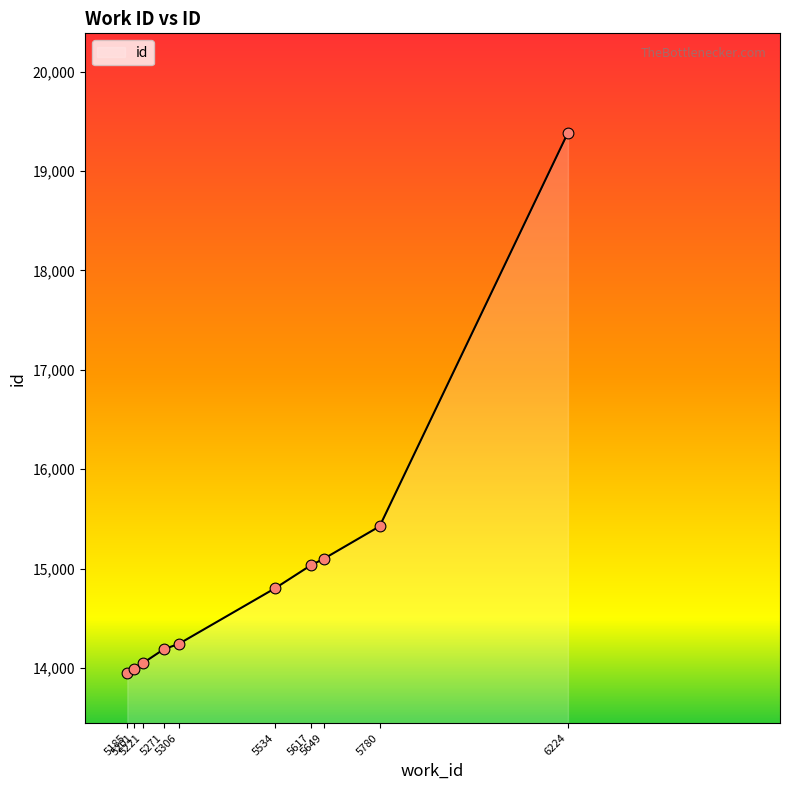

What is the change in value from 5617 to 5649?

+69